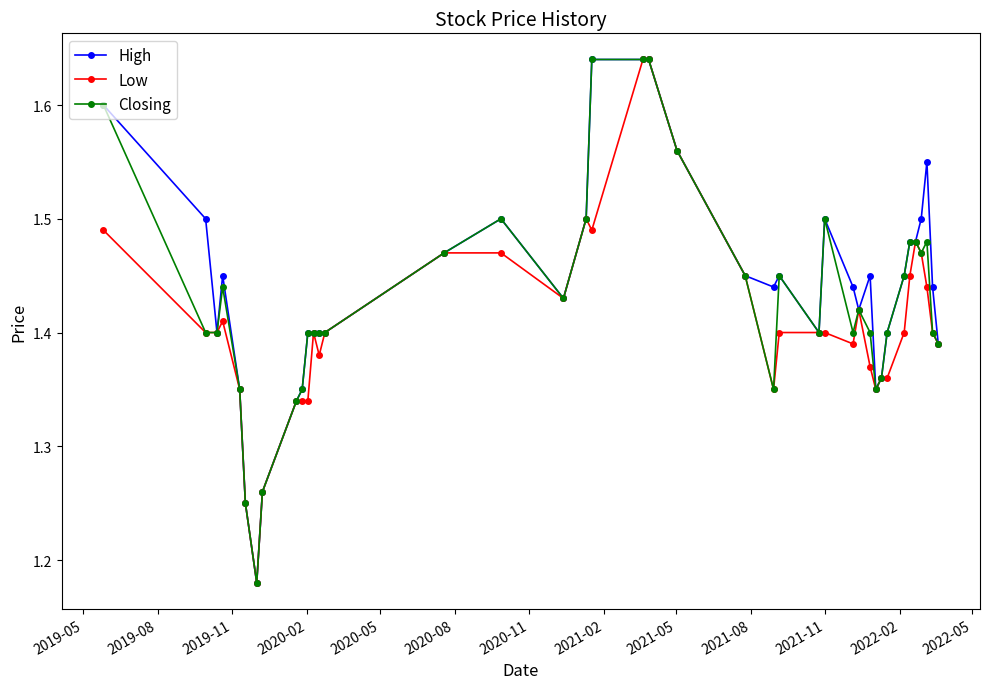

How many Closing values are between 1 and 2?

40